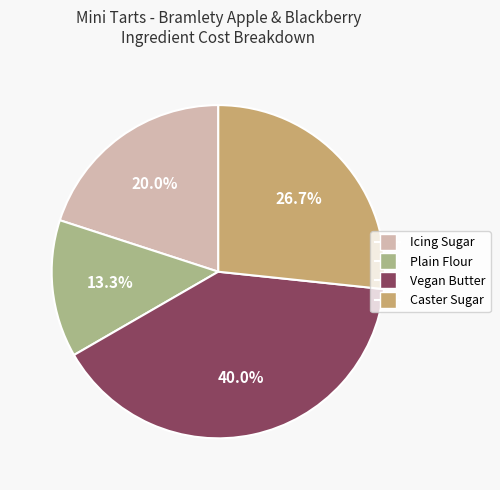

To the nearest percent, what portion does Caster Sugar represent?

27%